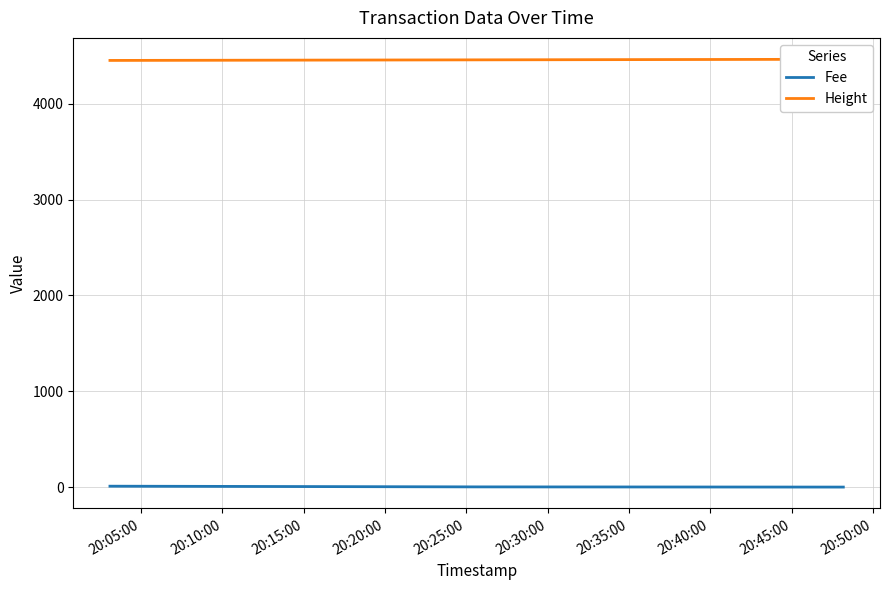

Which series has the largest total across all categories?

Height